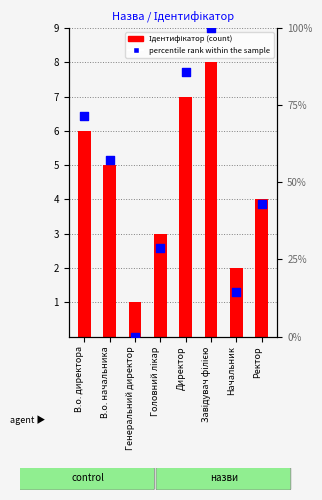

Which series reaches the minimum Y coordinate?

percentile rank within the sample